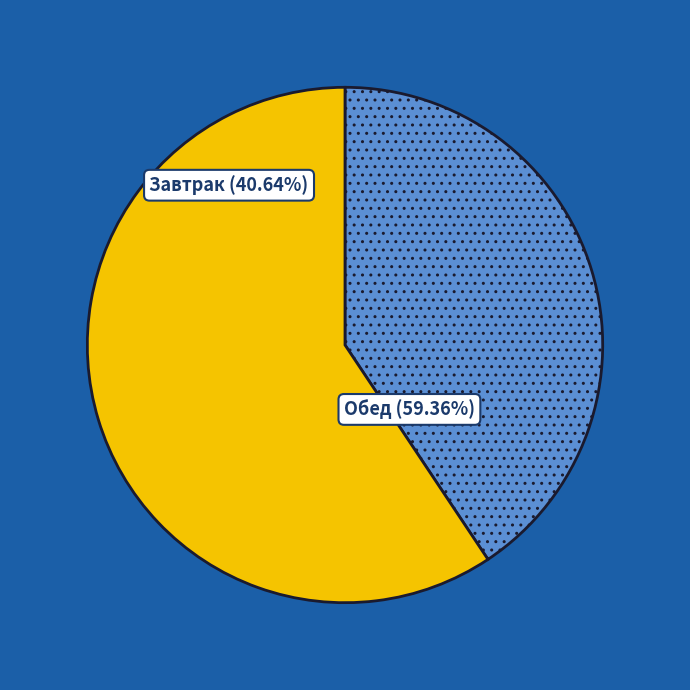

Does any single category account for the majority?

Yes